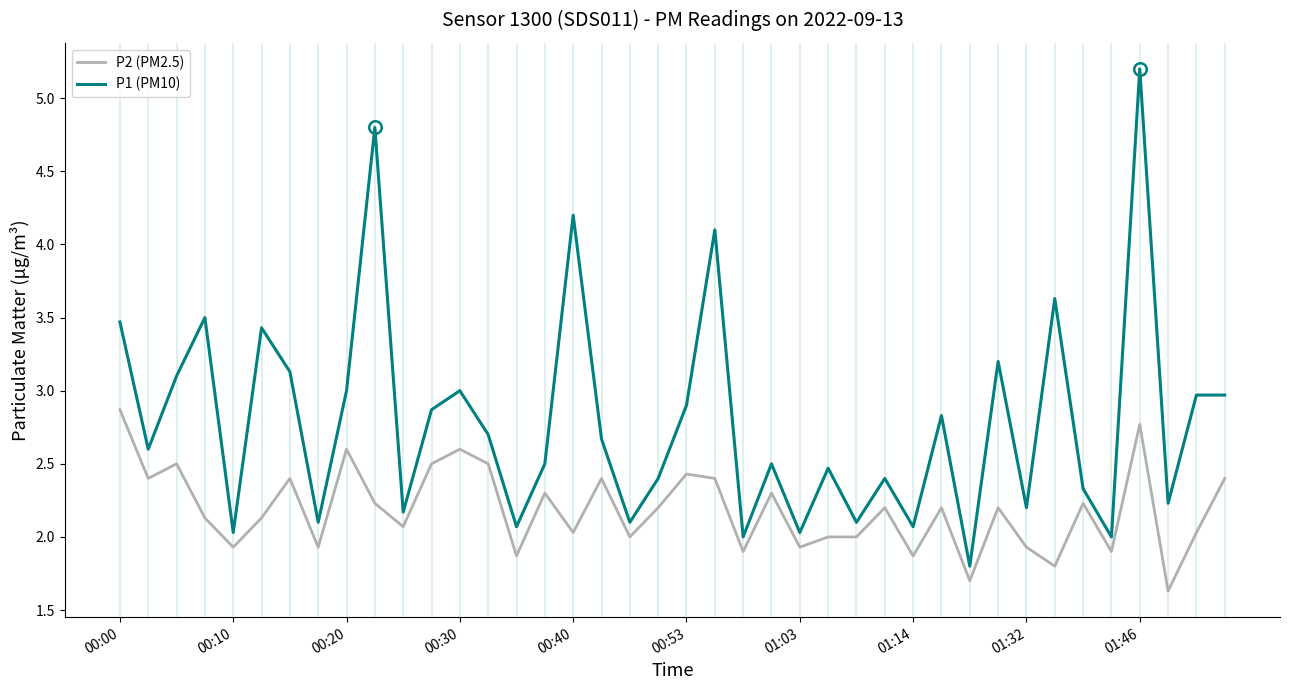

Does the chart display data point markers on the line(s)?

No